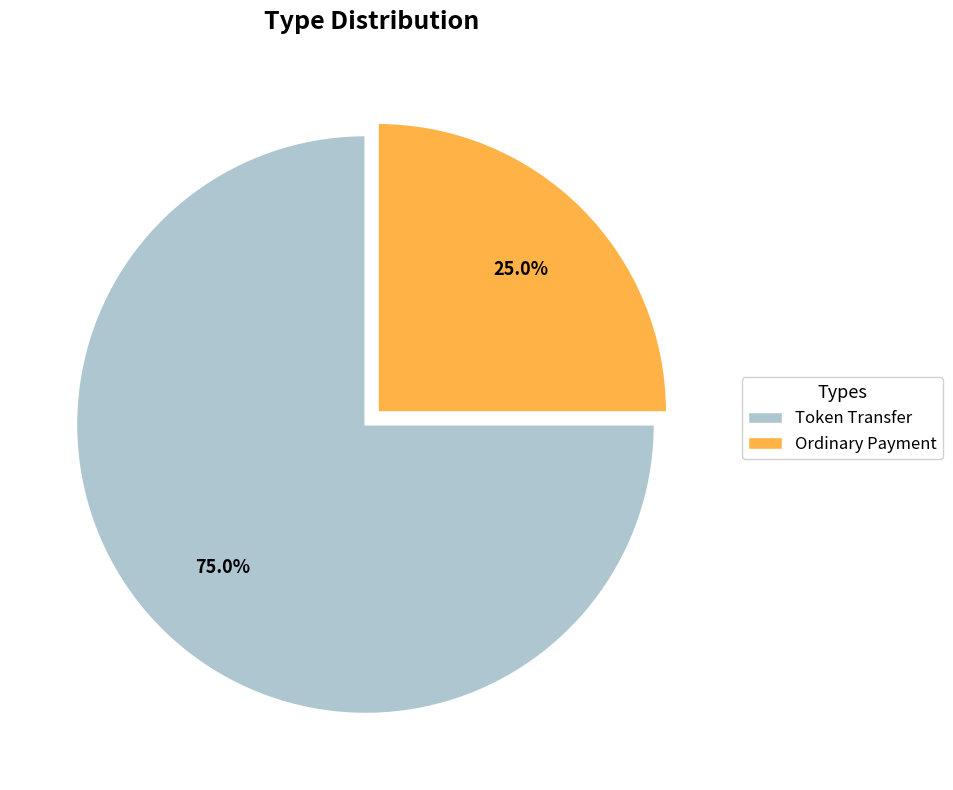

To the nearest percent, what is the average slice percentage?

50%